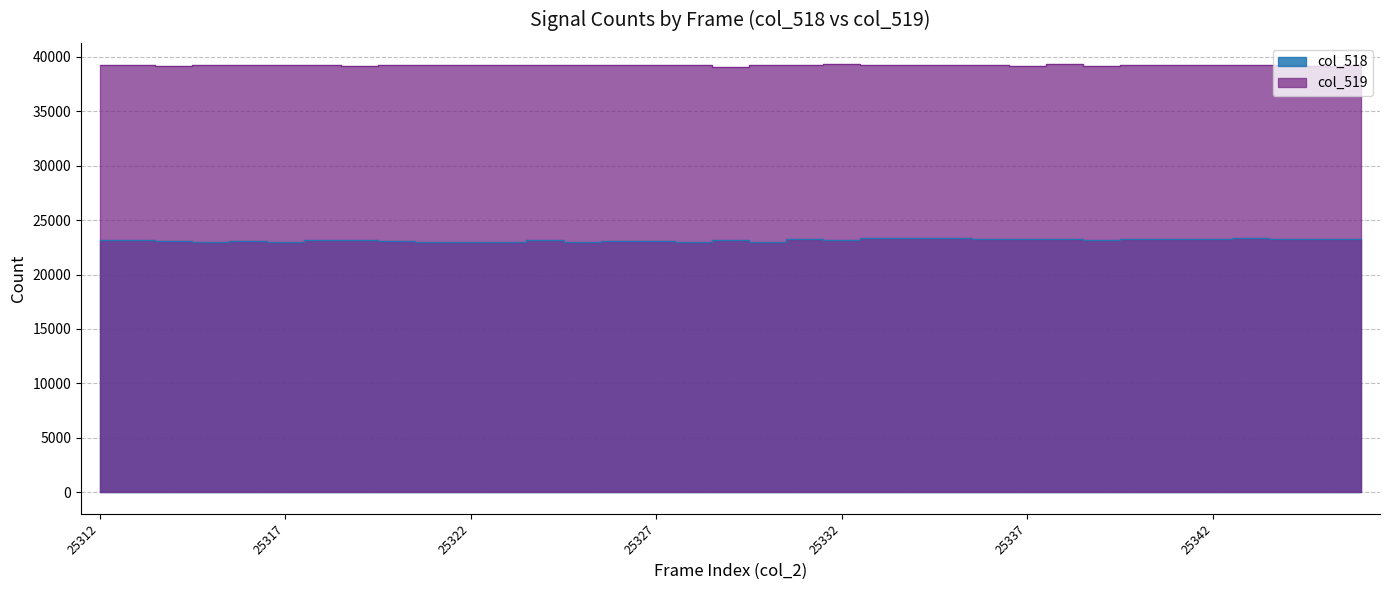

What is the spread (max minus min) of values at 25335?

15811